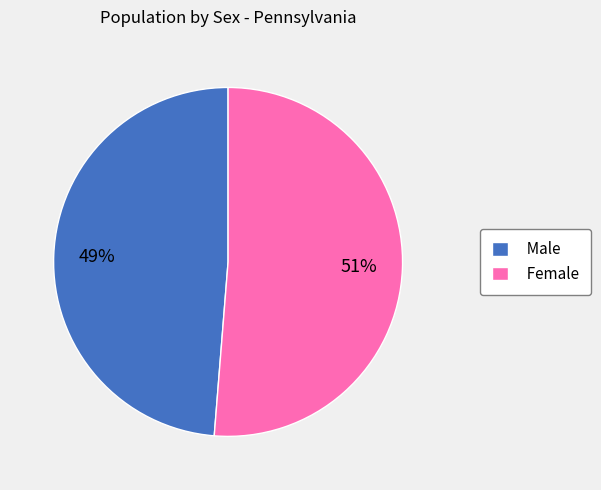

To the nearest percent, what is the combined percentage of Female and Male?

100%